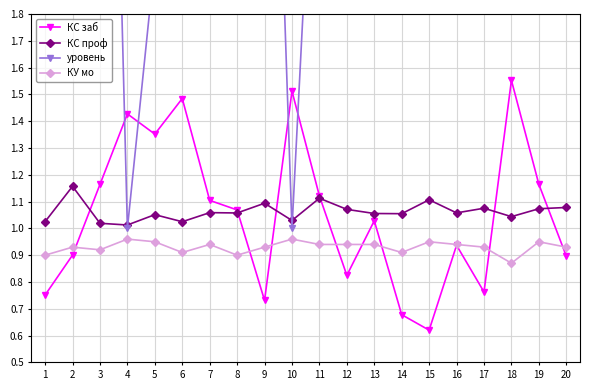

Count the number of data series in this chart.

4